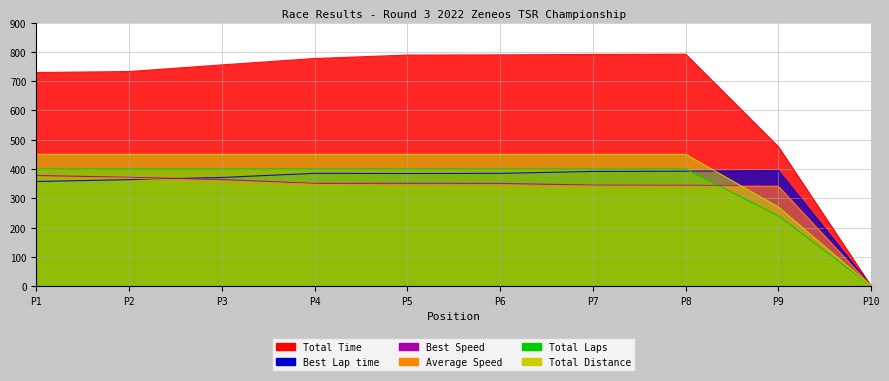

Which has a higher value, P6 or P10?

P6